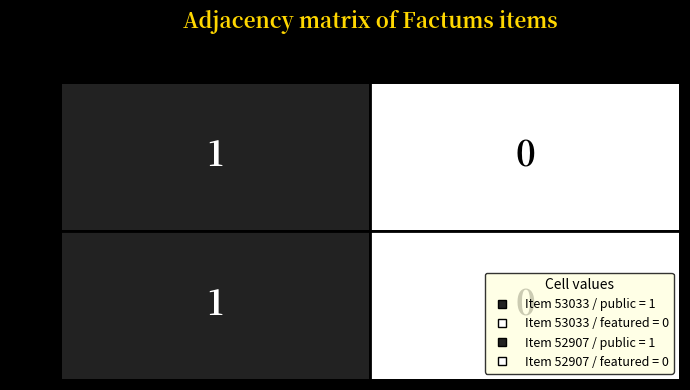

Rank the categories by 53033 value from lowest to highest.

featured, public